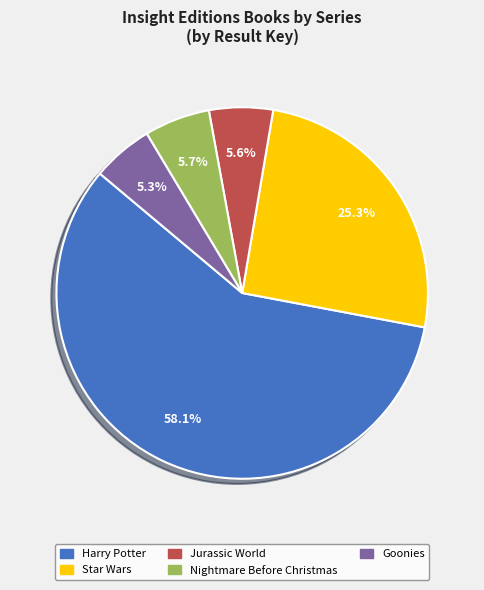

Which category has the biggest portion of the pie?

Harry Potter